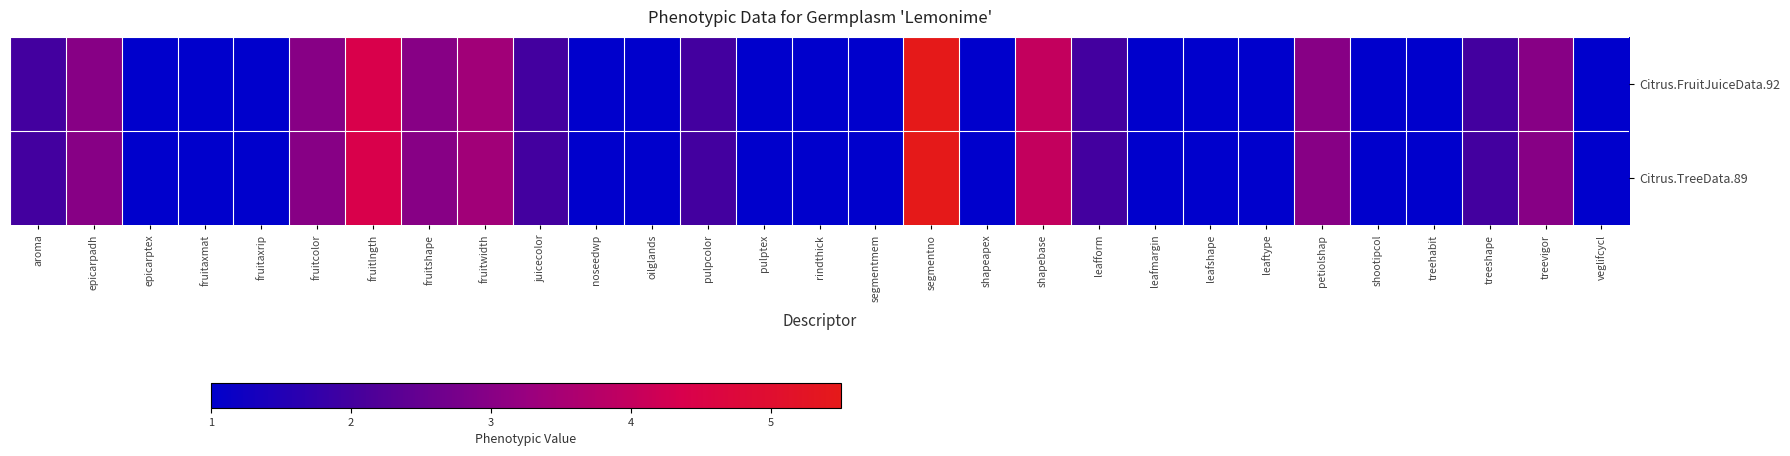

Reading left to right, what are all the values shown in this chart?

Citrus.FruitJuiceData.92: aroma=2.0	epicarpadh=3.0	epicarptex=1.0	fruitaxmat=1.0	fruitaxrip=1.0	fruitcolor=3.0	fruitlngth=4.4	fruitshape=3.0	fruitwidth=3.4	juicecolor=2.0	noseedwp=1.0	oilglands=1.0	pulpcolor=2.0	pulptex=1.0	rindthick=1.0	segmentmem=1.0	segmentno=5.5	shapeapex=1.0	shapebase=4.0	leafform=2.0	leafmargin=1.0	leafshape=1.0	leaftype=1.0	petiolshap=3.0	shootipcol=1.0	treehabit=1.0	treeshape=2.0	treevigor=3.0	veglifcycl=1.0
Citrus.TreeData.89: aroma=2.0	epicarpadh=3.0	epicarptex=1.0	fruitaxmat=1.0	fruitaxrip=1.0	fruitcolor=3.0	fruitlngth=4.4	fruitshape=3.0	fruitwidth=3.4	juicecolor=2.0	noseedwp=1.0	oilglands=1.0	pulpcolor=2.0	pulptex=1.0	rindthick=1.0	segmentmem=1.0	segmentno=5.5	shapeapex=1.0	shapebase=4.0	leafform=2.0	leafmargin=1.0	leafshape=1.0	leaftype=1.0	petiolshap=3.0	shootipcol=1.0	treehabit=1.0	treeshape=2.0	treevigor=3.0	veglifcycl=1.0